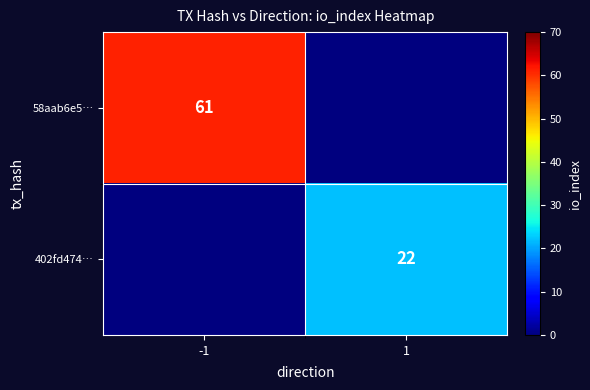

Is it true that 402fd474… equals 22 at 1?

True